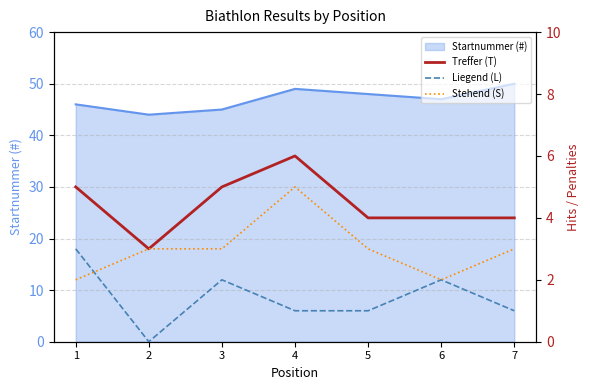

The Liegend (L) series shows 3 at 1. True or false?

True